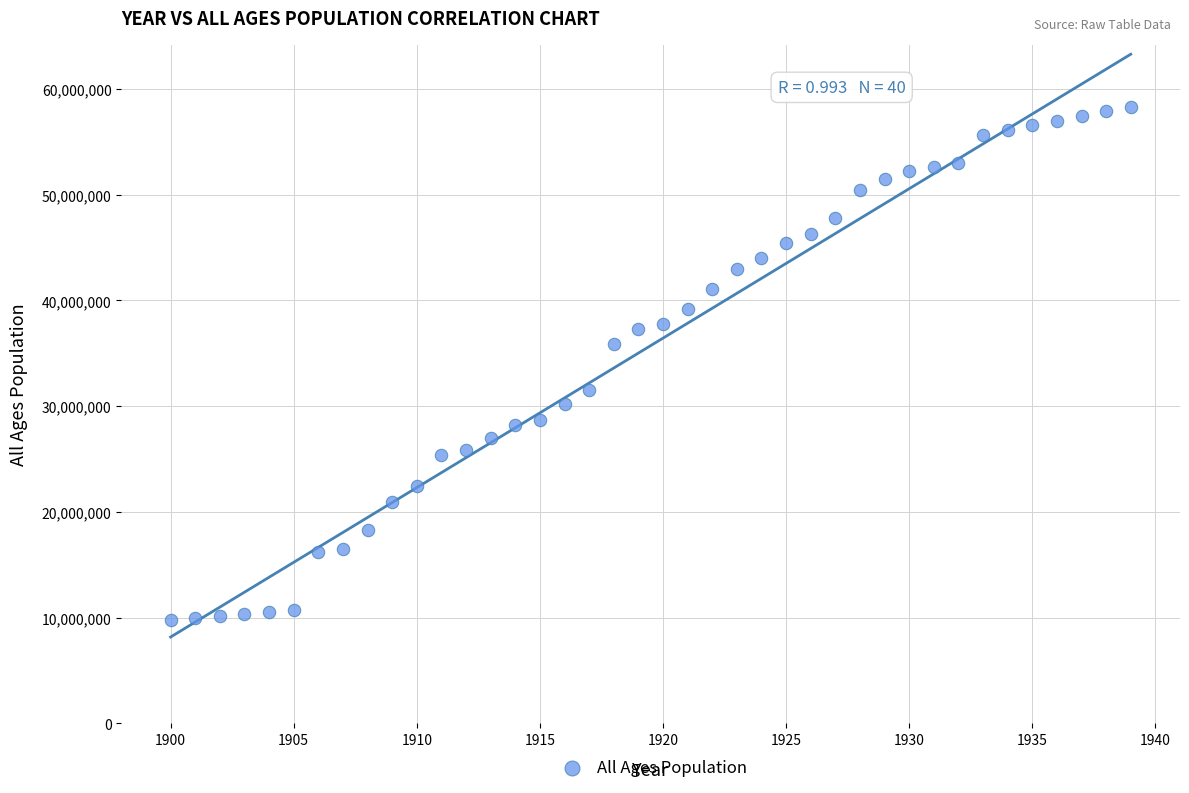

What is the range of Y values (max minus min)?

48570385